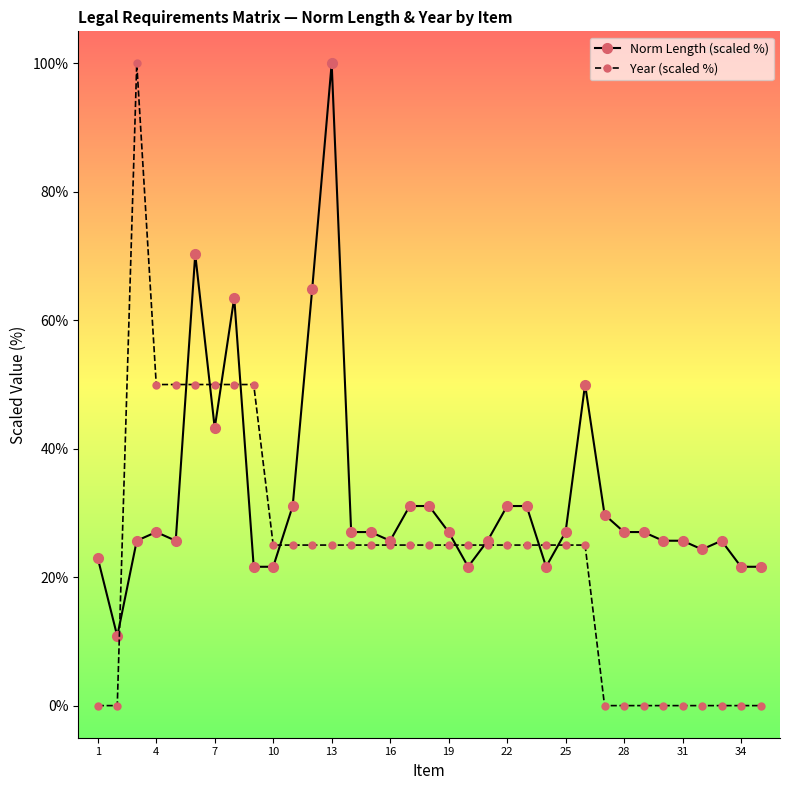

Which series has the largest range (max minus min)?

Year (scaled %)